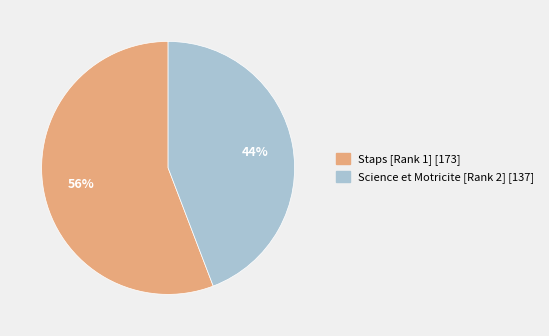

Does Science et Motricite [Rank 2] account for over 50% of the chart?

No